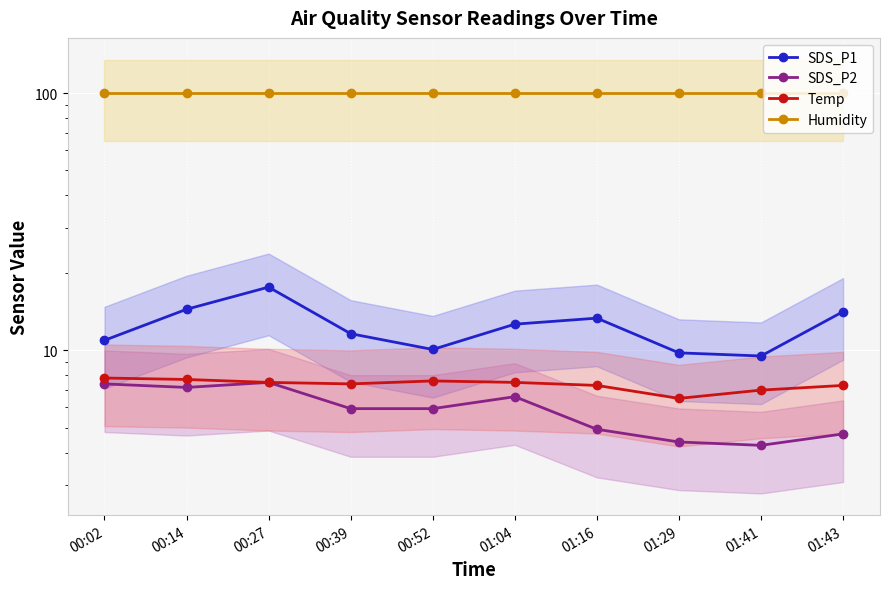

Which has a higher value, 00:52 or 01:16?

01:16